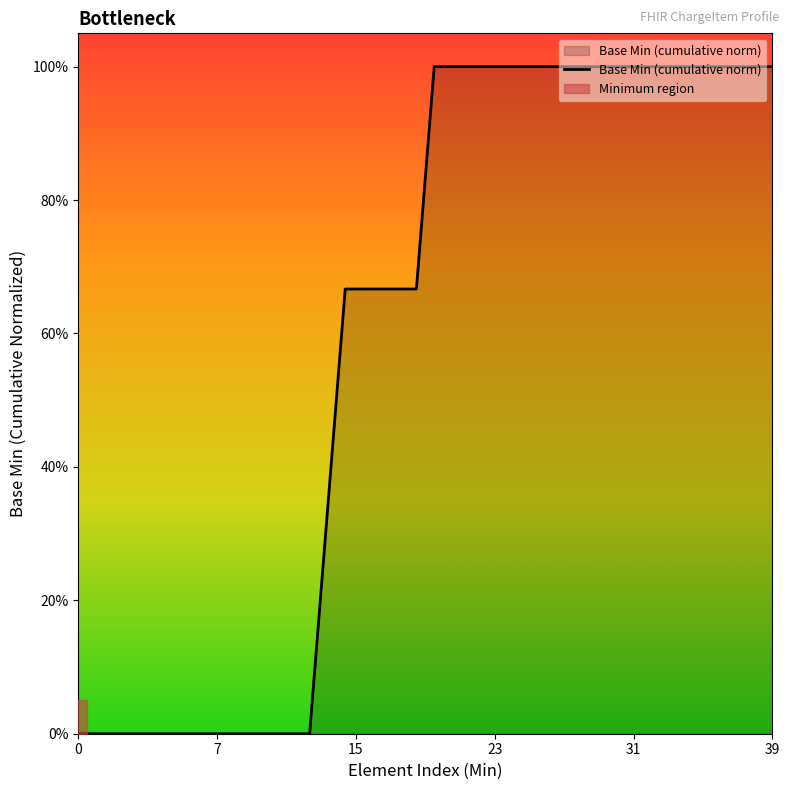

Which category has the highest value across all series?

20